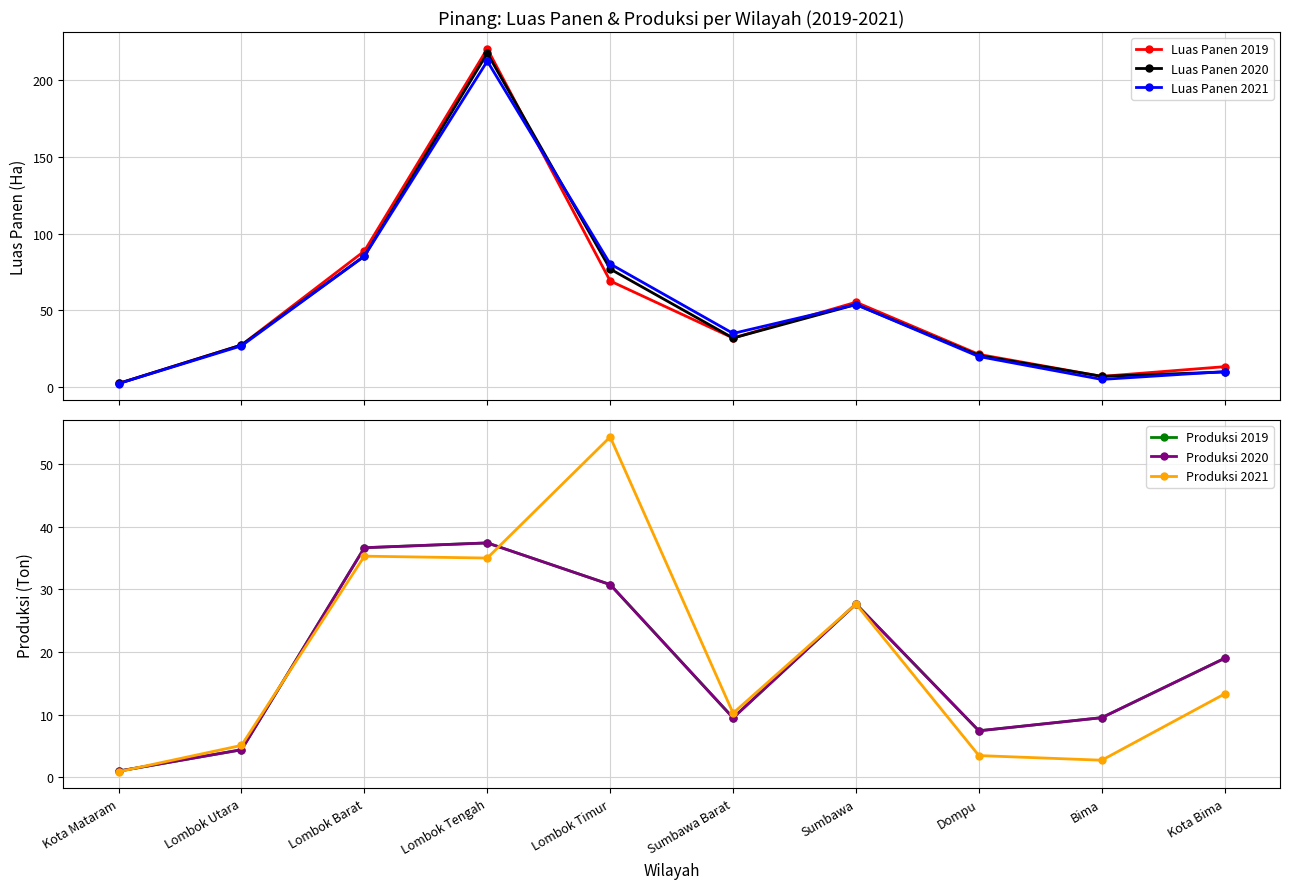

Reading right to left, extract all data points from this chart.

Luas Panen 2019: 13.3	7.0	21.3	55.4	32.0	69.2	220.7	88.7	27.4	2.4
Luas Panen 2020: 9.8	7.0	20.6	53.9	32.0	77.0	217.7	85.4	27.4	2.4
Luas Panen 2021: 10.1	5.0	19.9	53.9	35.0	80.3	212.6	85.4	26.9	2.3
Produksi 2019: 19.0	9.5	7.4	27.7	9.5	30.8	37.4	36.7	4.4	1.0
Produksi 2020: 19.0	9.5	7.4	27.7	9.5	30.8	37.4	36.7	4.4	1.0
Produksi 2021: 13.3	2.7	3.4	27.7	10.2	54.4	35.0	35.3	5.1	0.9